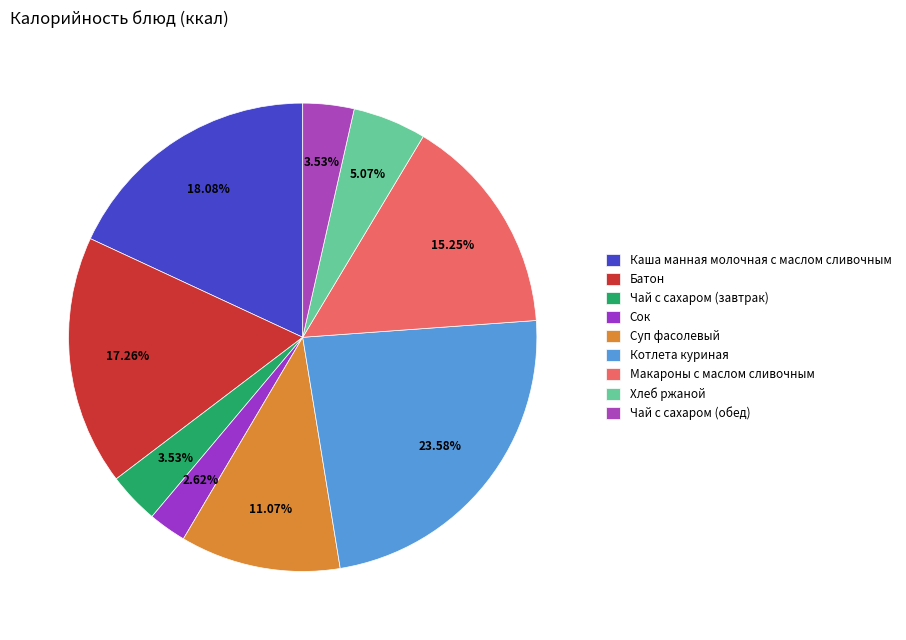

What percentage is the Батон slice, to the nearest percent?

17%